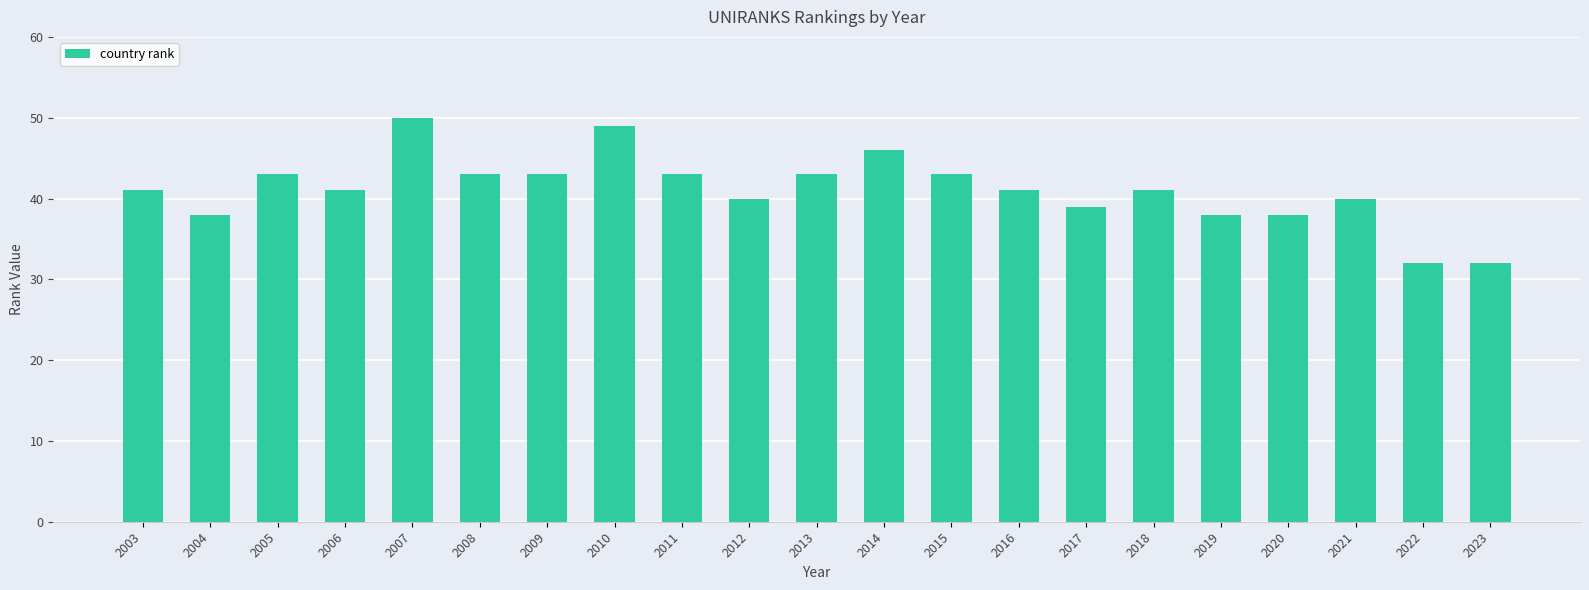

What is the value of the 20th bar from the left?

32